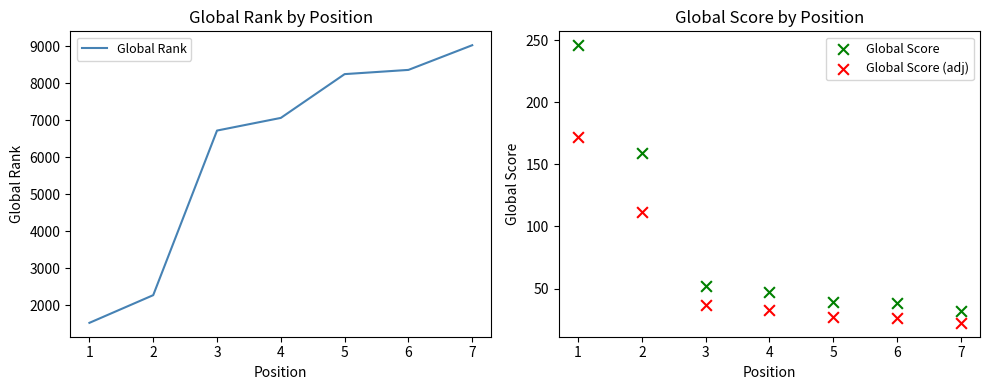

At how many categories does at least one series exceed 3035?

5